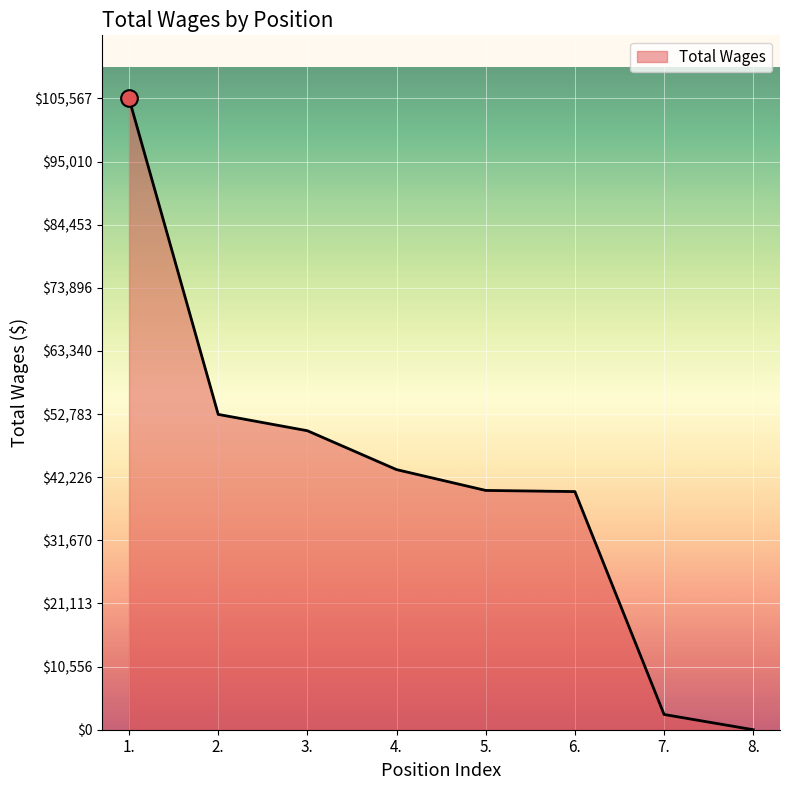

How many values are above zero?

7